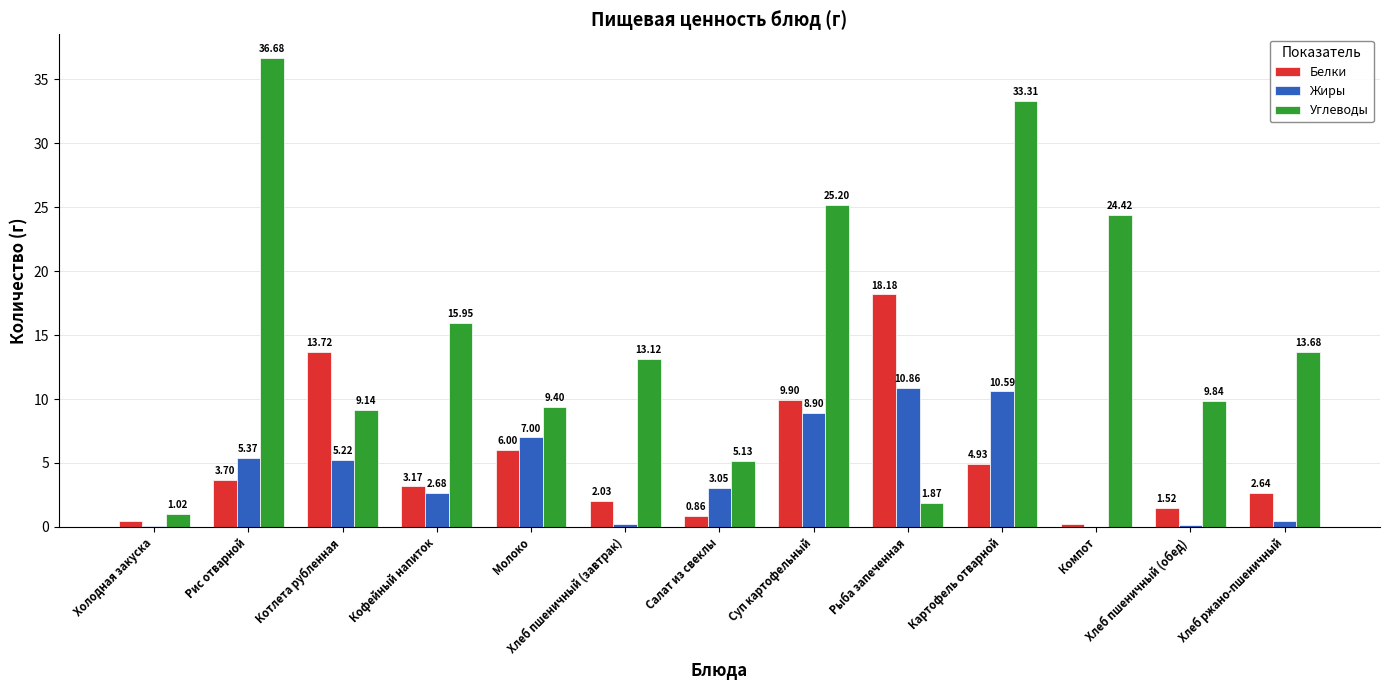

How many series are shown in this chart?

3